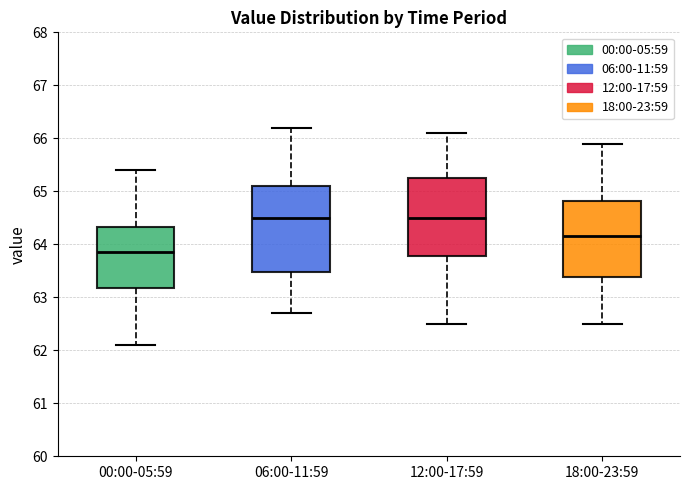

Reading left to right, transcribe this box plot: for each box, give where its median line is, the range the box spans, and where its two whiskers end, as read against the y-axis. The values are not printed on the chart, so give them approximately, as read against the axis.

00:00-05:59: median 63.9, box 63.2 to 64.3, whiskers 62.1 to 65.4
06:00-11:59: median 64.5, box 63.5 to 65.1, whiskers 62.7 to 66.2
12:00-17:59: median 64.5, box 63.8 to 65.3, whiskers 62.5 to 66.1
18:00-23:59: median 64.2, box 63.4 to 64.8, whiskers 62.5 to 65.9